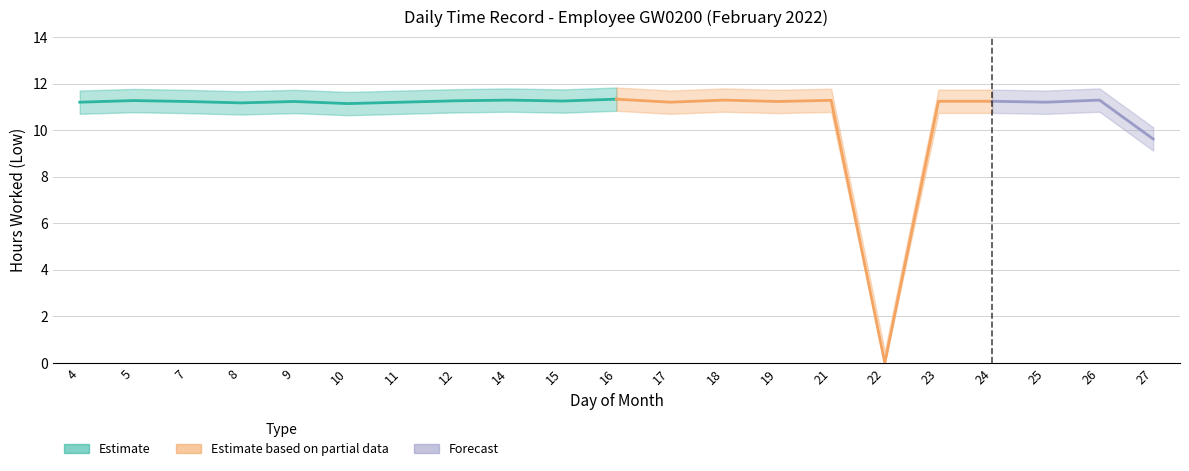

At which label does the data first exceed 11?

4